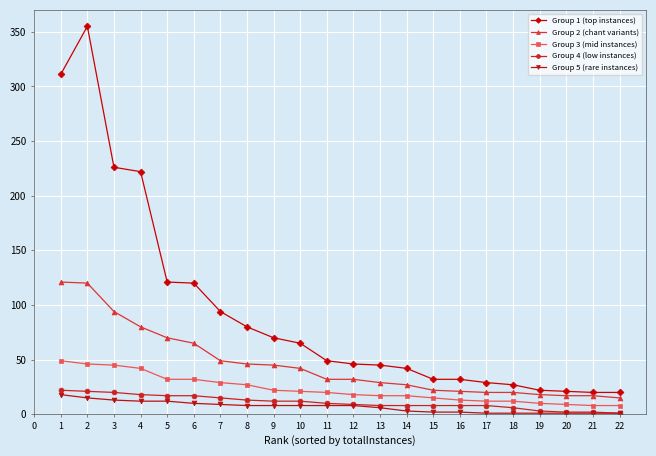

What is the greatest value displayed?

355